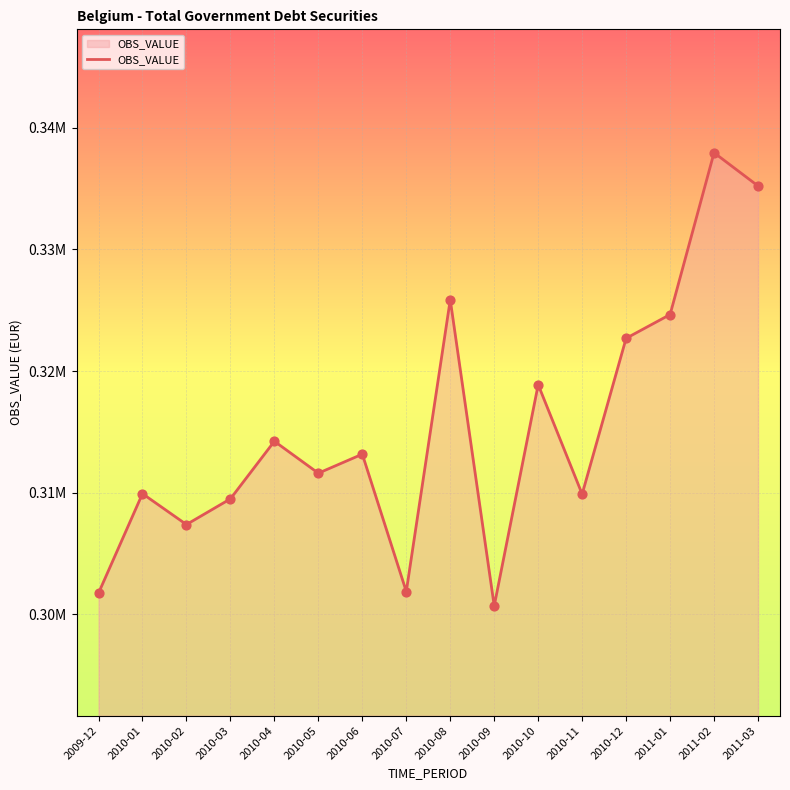

What is the ratio of the value at 2010-01 to the value at 2011-01?

1.0